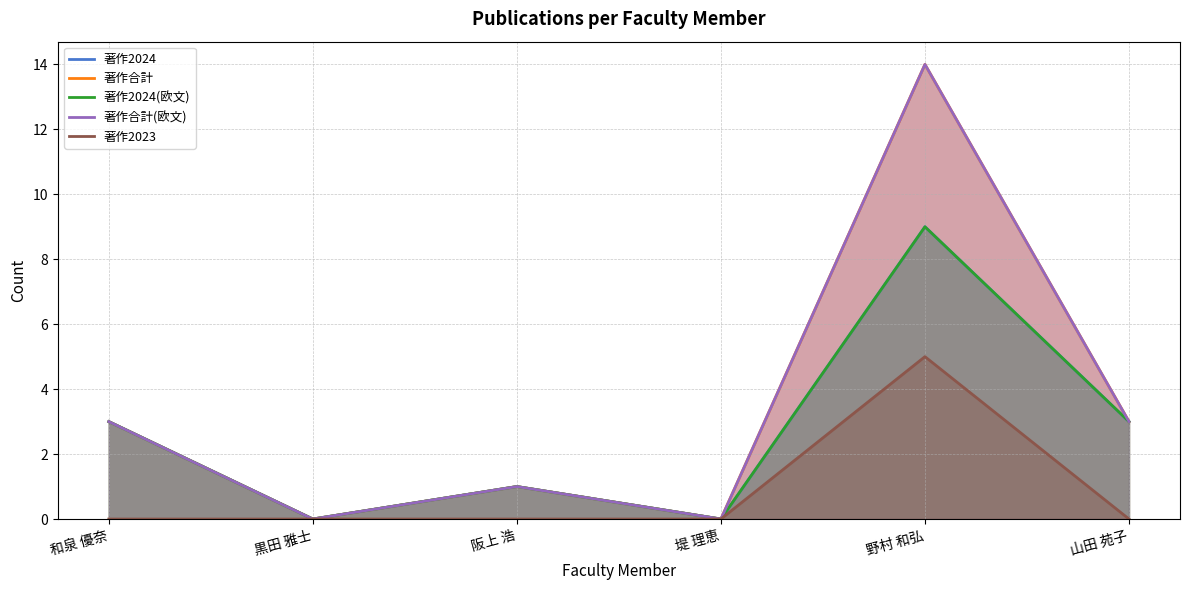

Which series has the widest spread of values?

著作合計